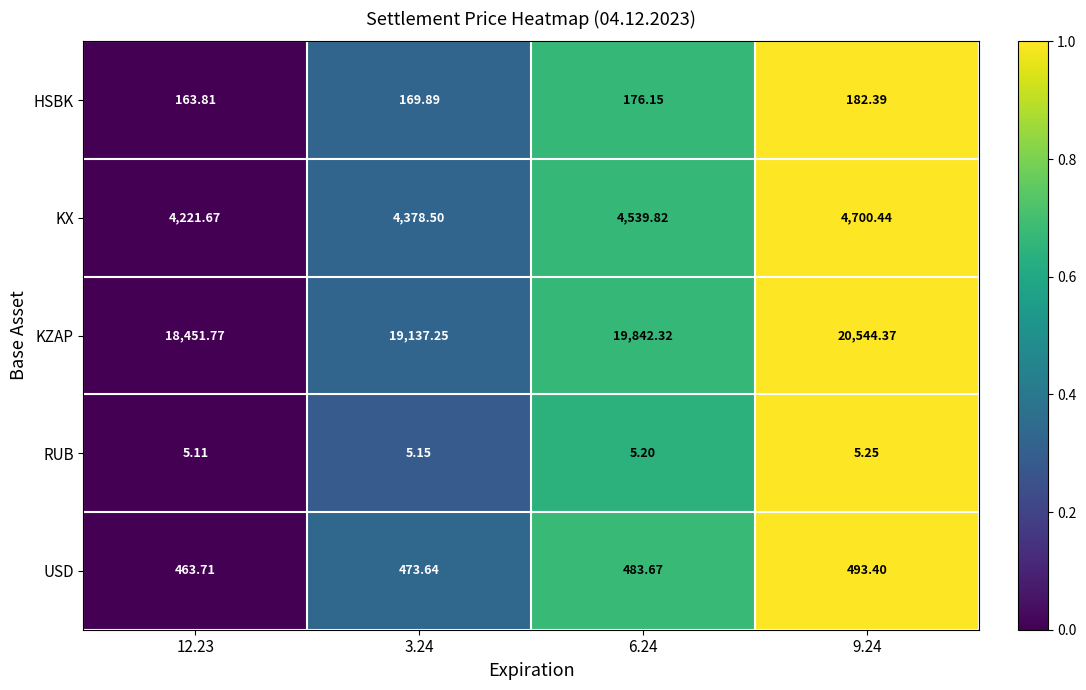

Which series has the largest range (max minus min)?

KZAP